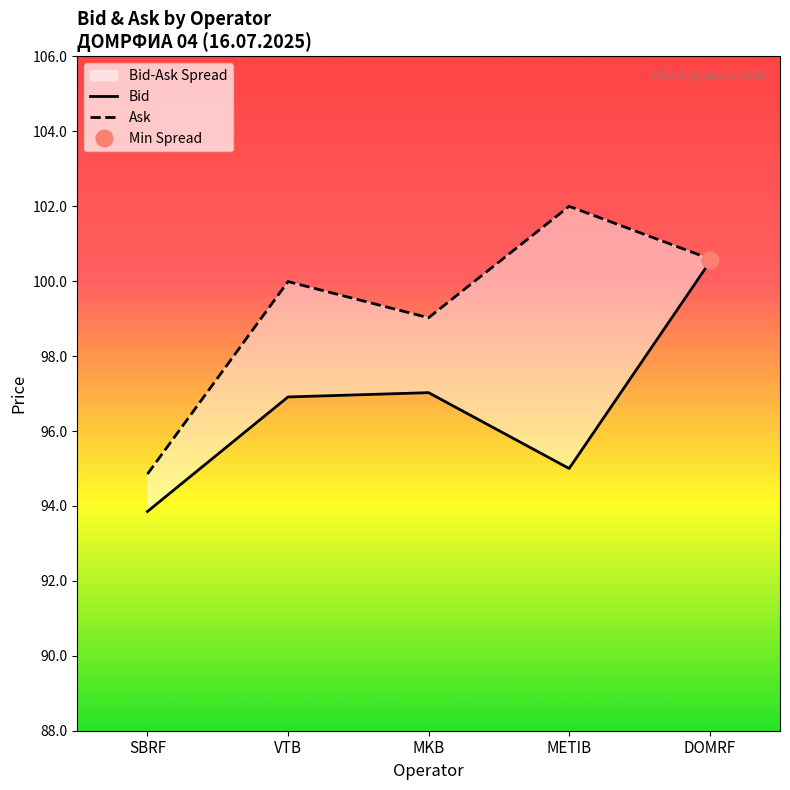

At which category is the sum across all series the highest?

DOMRF